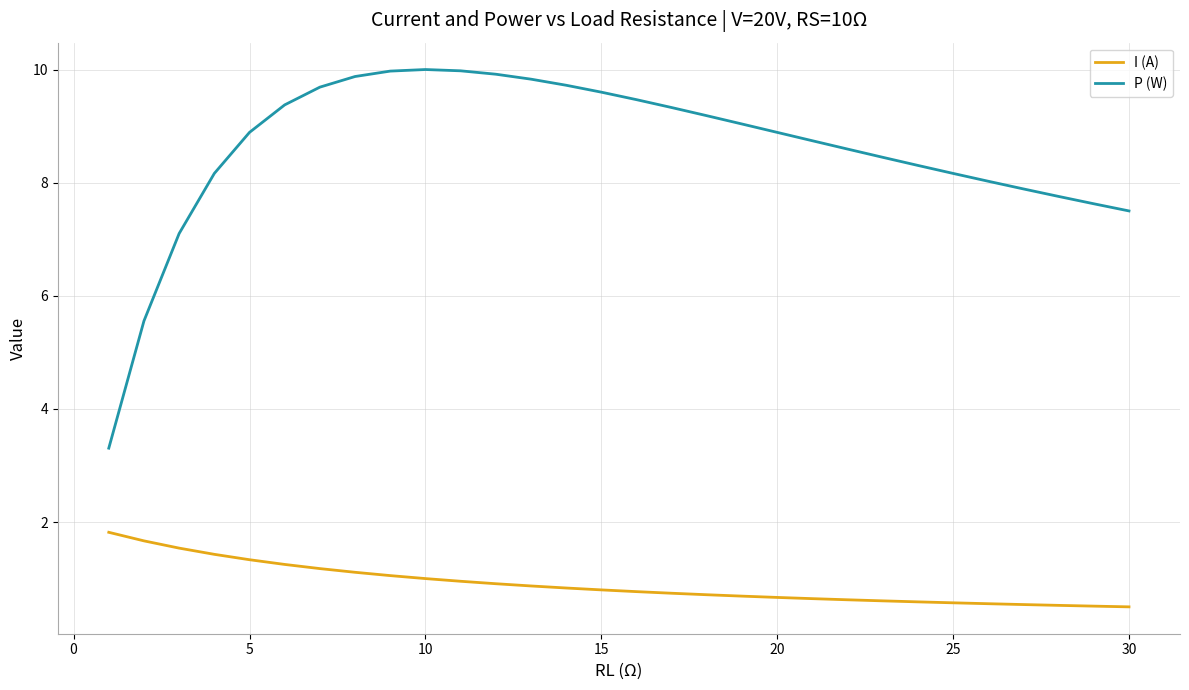

What are all the series names shown in the legend?

I (A), P (W)